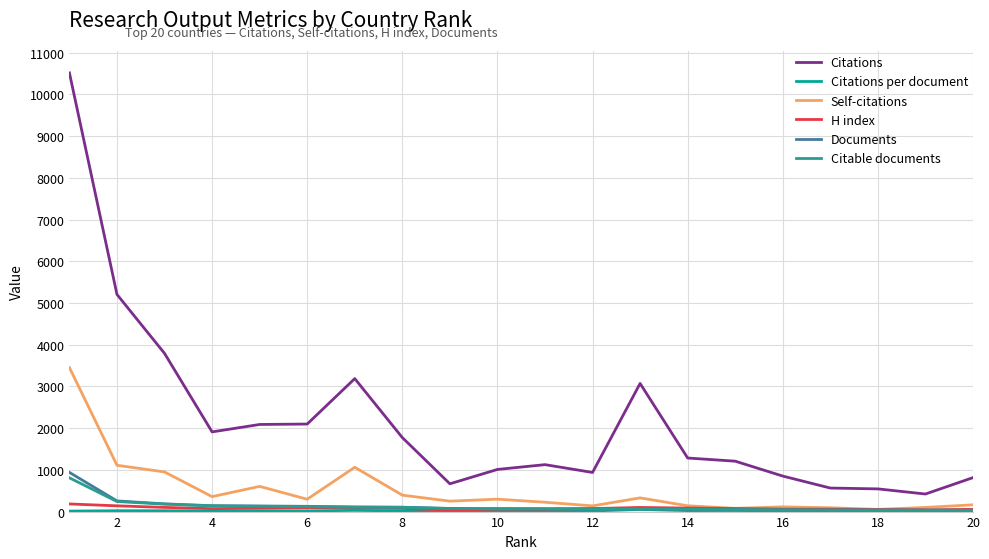

Which series has the widest spread of values?

Citations